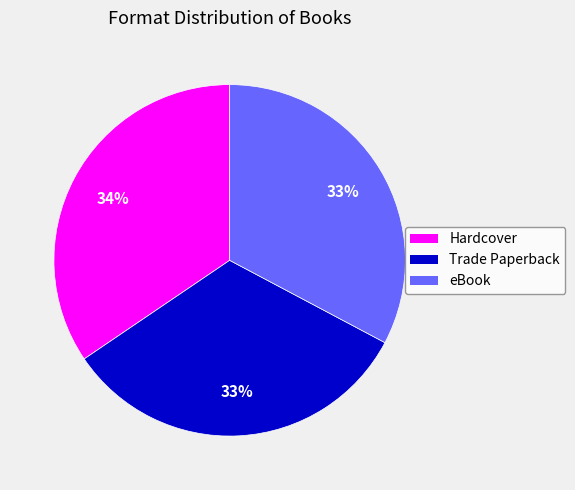

Is it true that Hardcover is 34% of the pie?

True